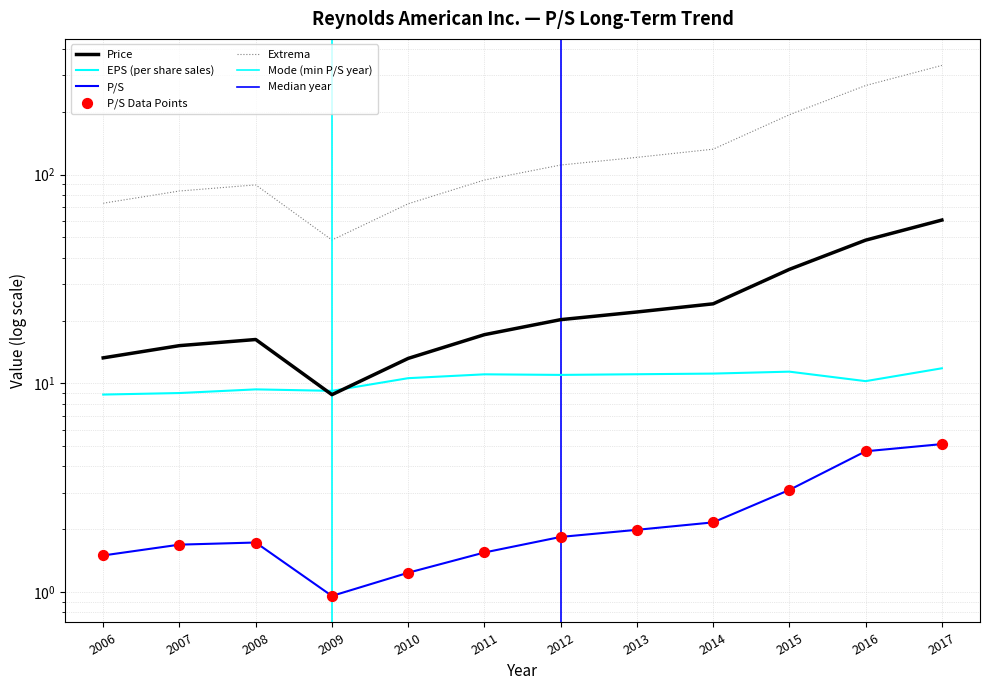

Which series contains the lowest Y value?

P/S